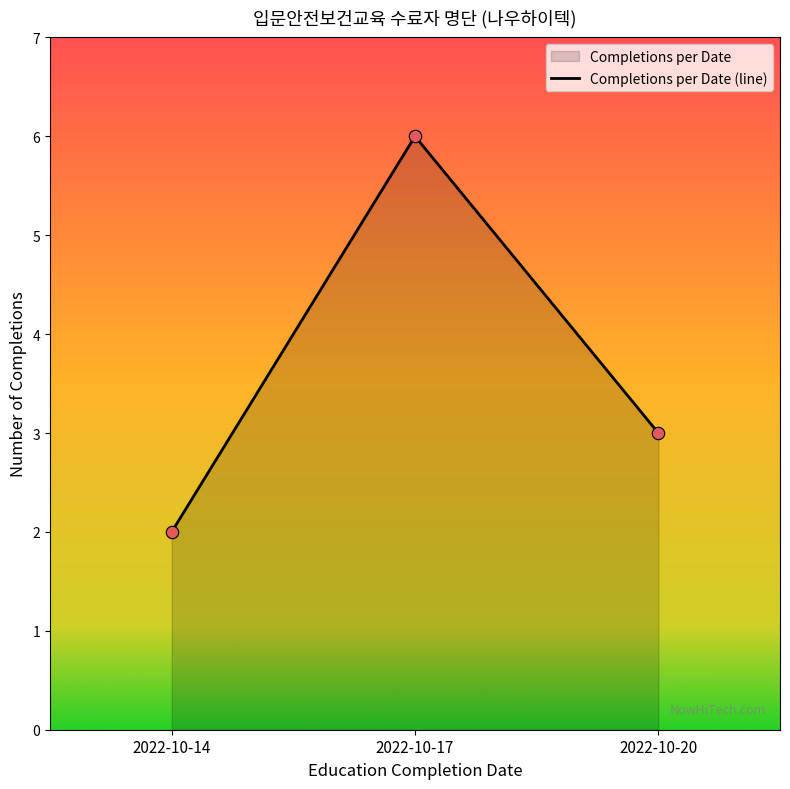

Approximately how many times larger is the value at 2022-10-20 compared to 2022-10-17?

0.5